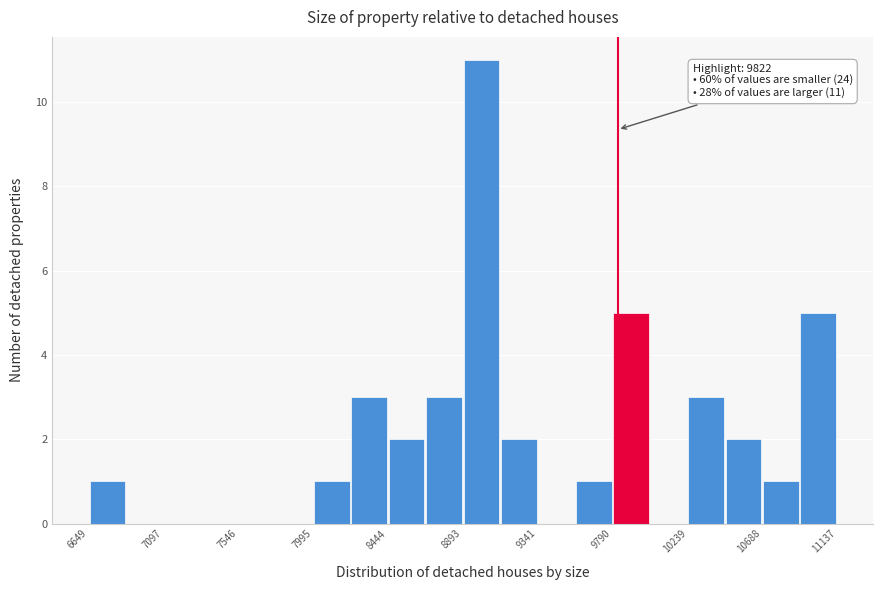

Which range on the x-axis has the tallest bar?

8900 to 9100